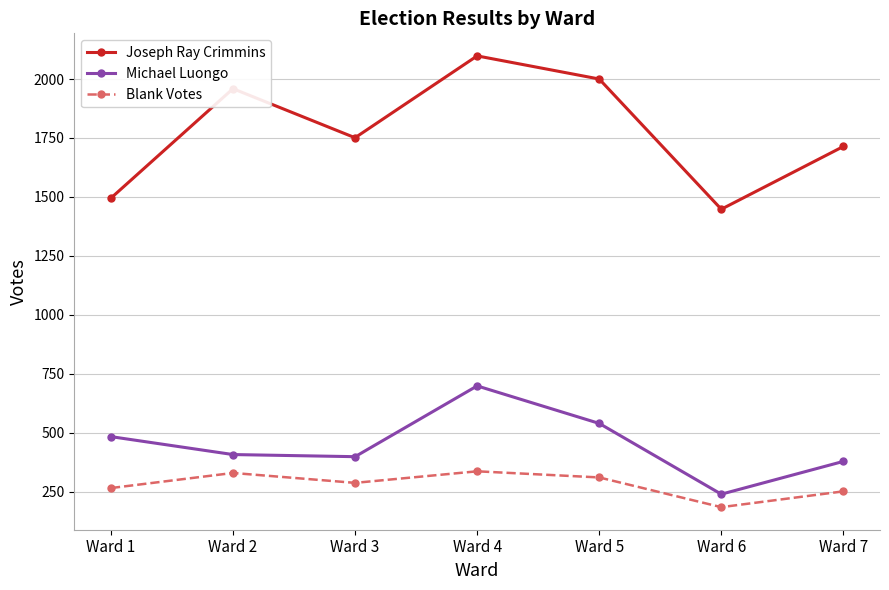

The Michael Luongo series shows 193 at Ward 7. True or false?

False